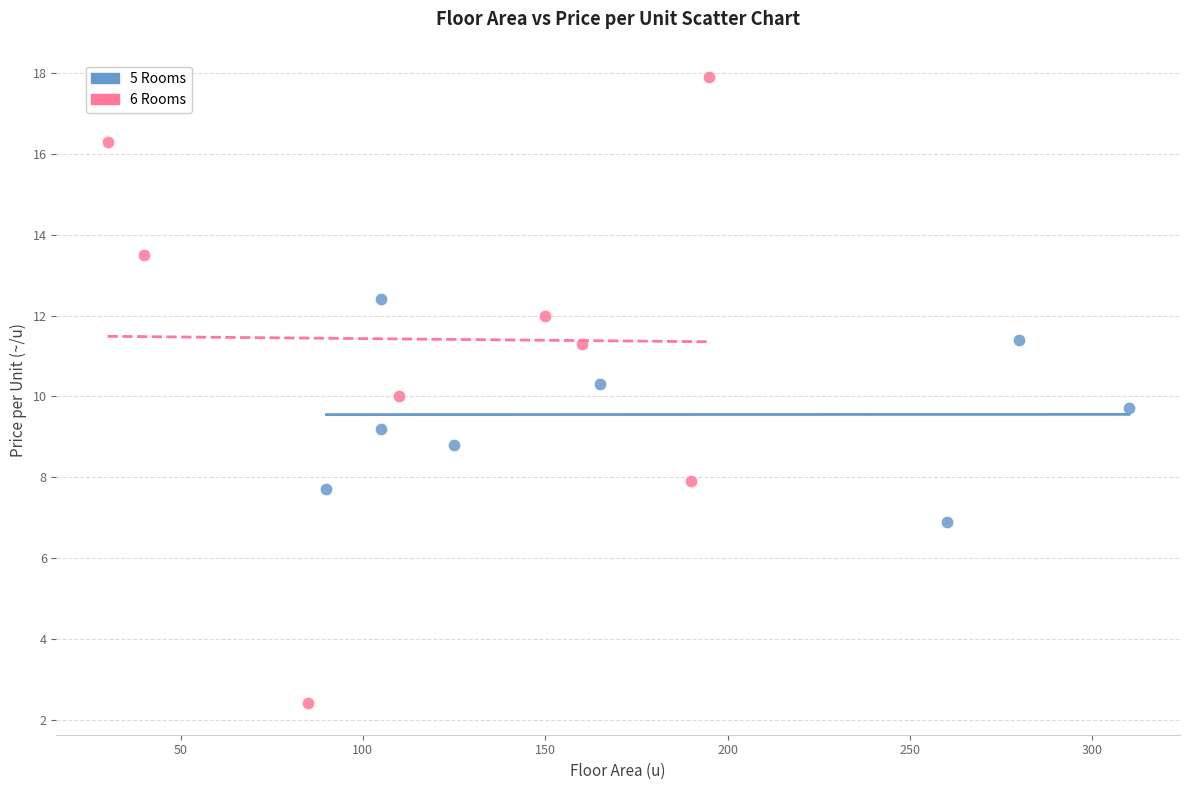

Which series contains the highest Y value?

6 Rooms